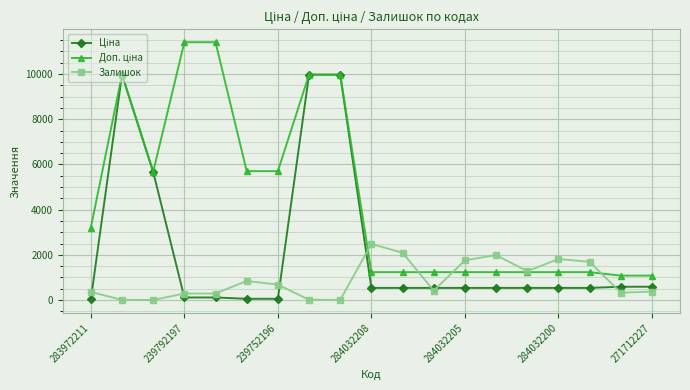

At how many categories does at least one series exceed 8818?

5